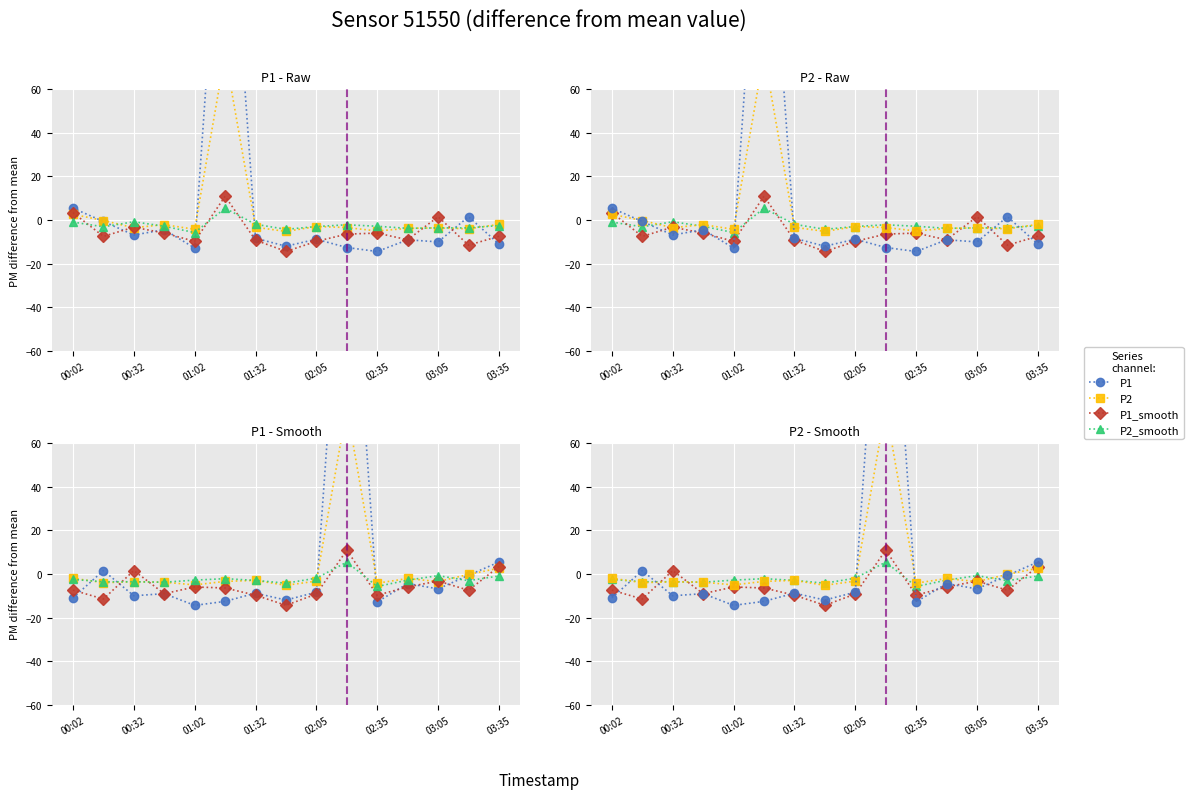

At how many categories does at least one series exceed 124?

1